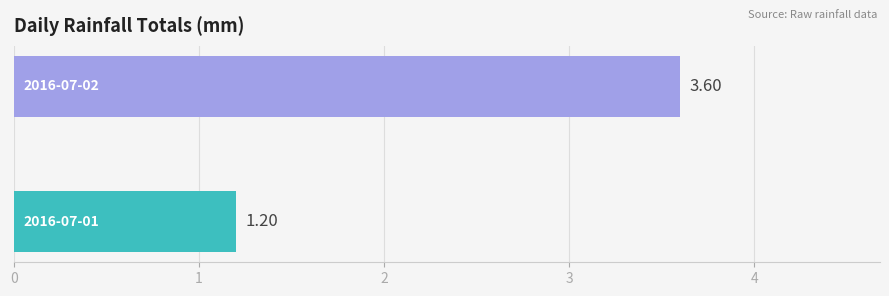

What is the difference between the maximum and minimum values?

2.4